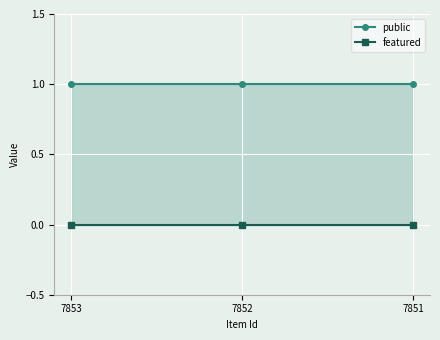

What are all the series names shown in the legend?

public, featured